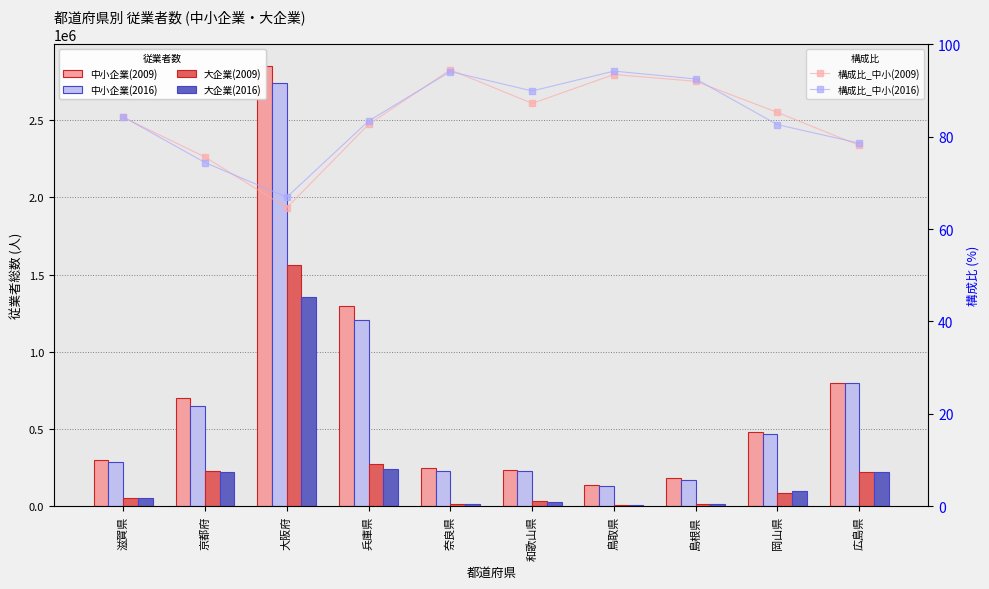

What position from the right is 岡山県?

2